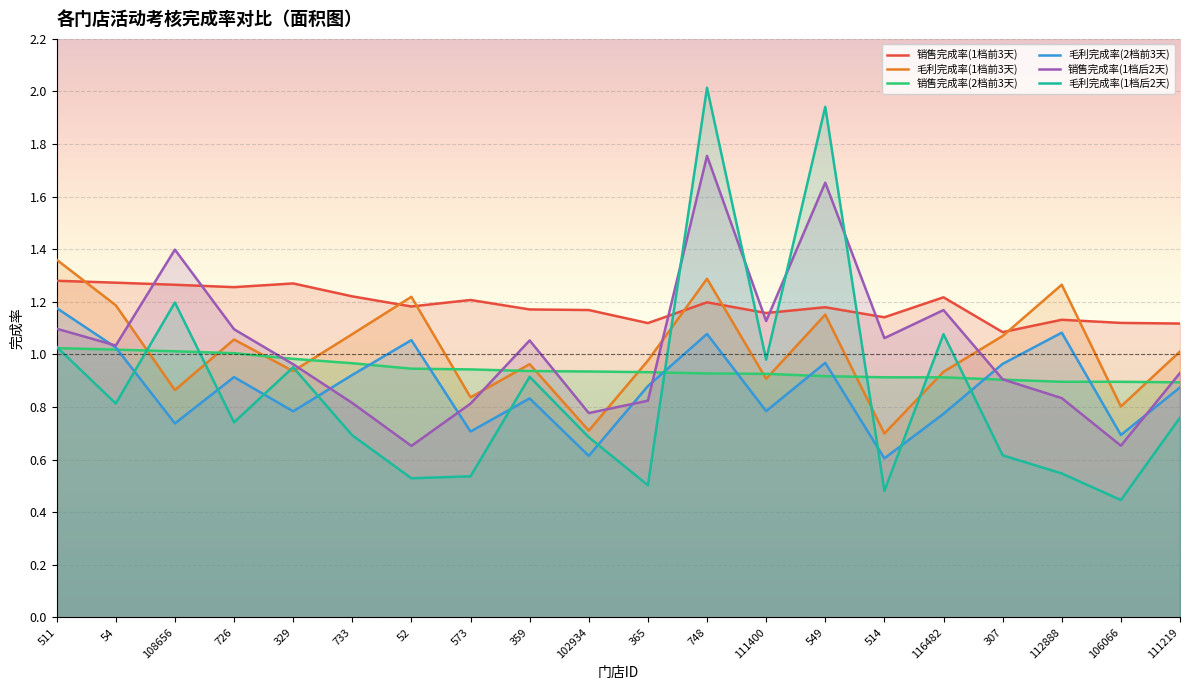

Does the chart display data point markers on the line(s)?

No